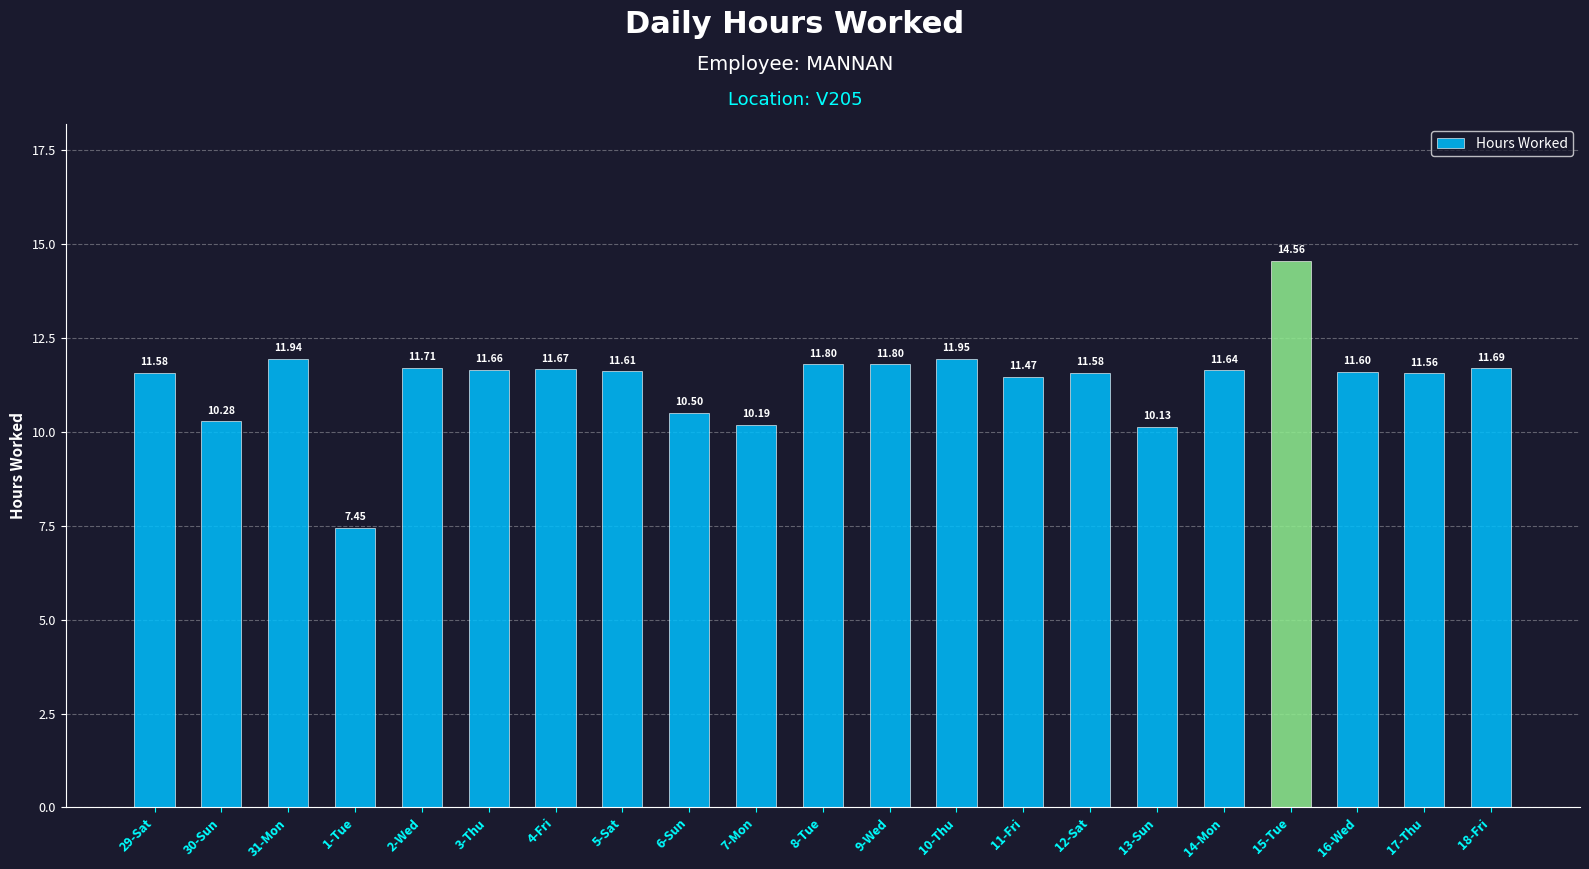

What is the average value?

11.4